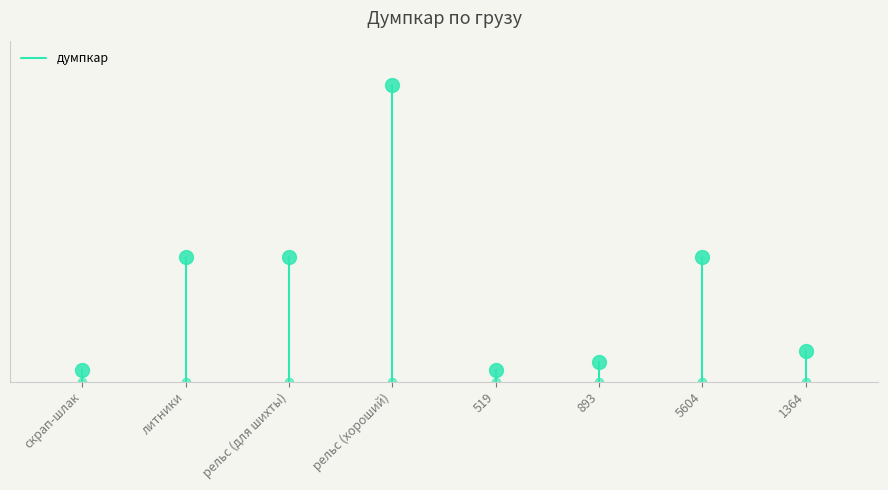

What is the sum of the values at литники and скрап-шлак?

505